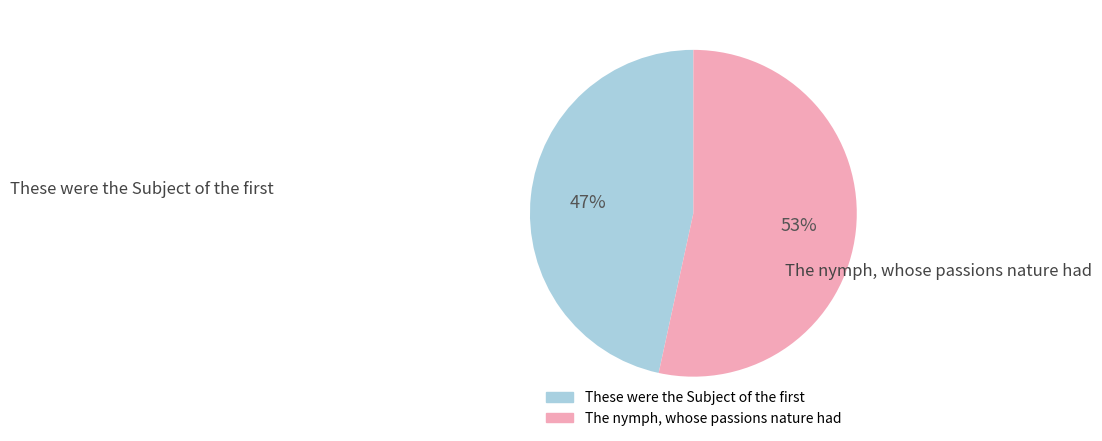

How many segments does this pie chart have?

2